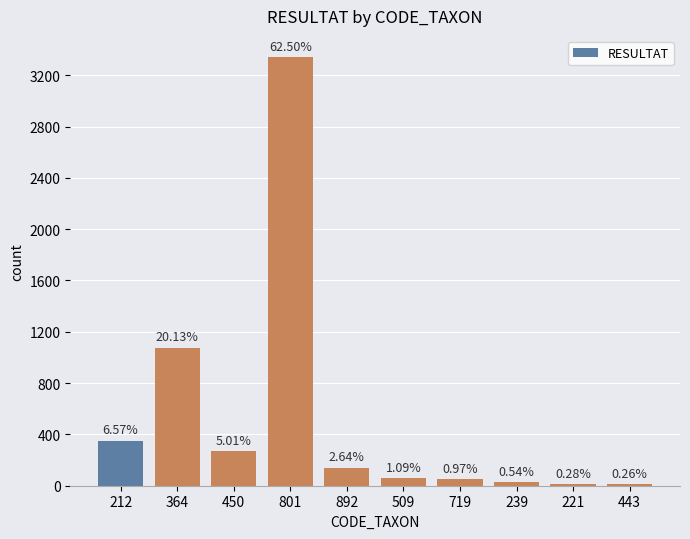

Are the bars grouped side by side (vs. stacked)?

No